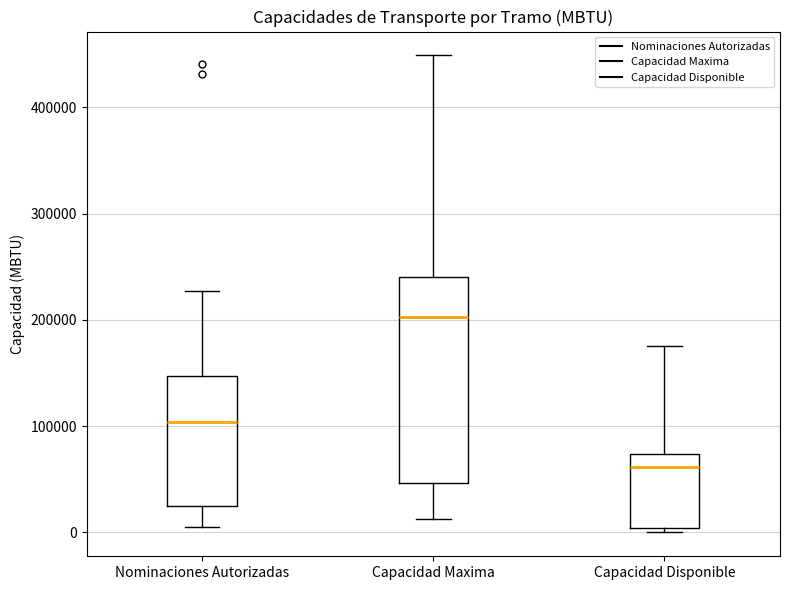

Which box has the lowest median line?

Capacidad Disponible